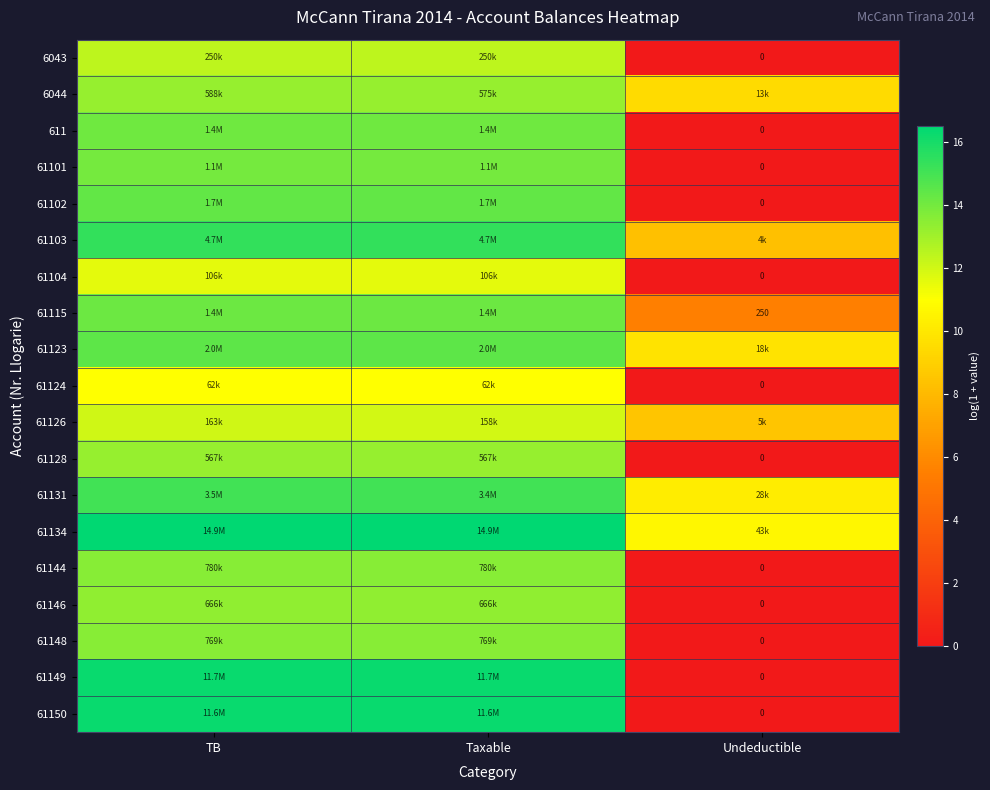

At how many categories does at least one series exceed 15?

2